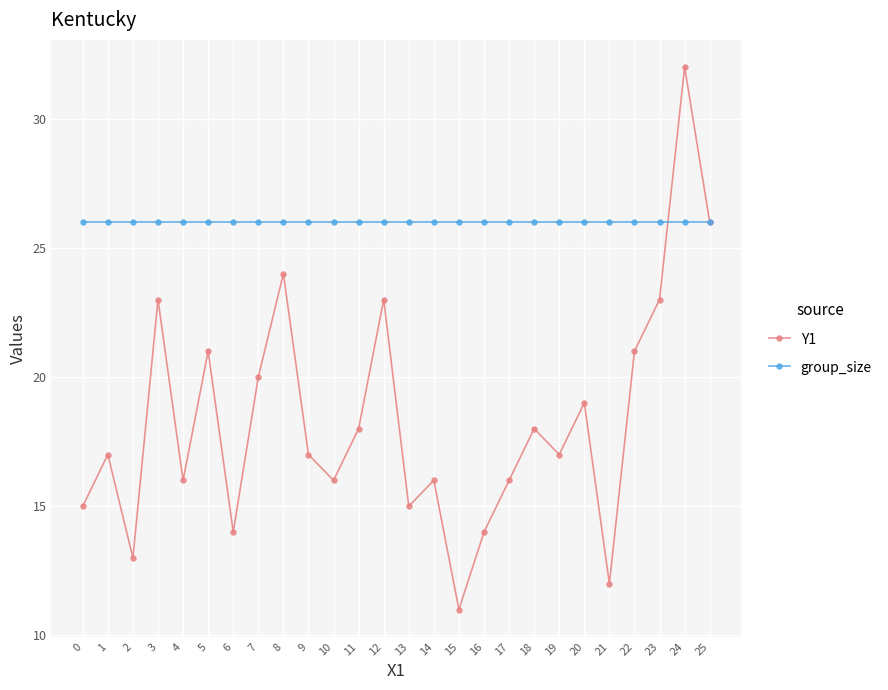

Is this an area chart (filled region under the line)?

No